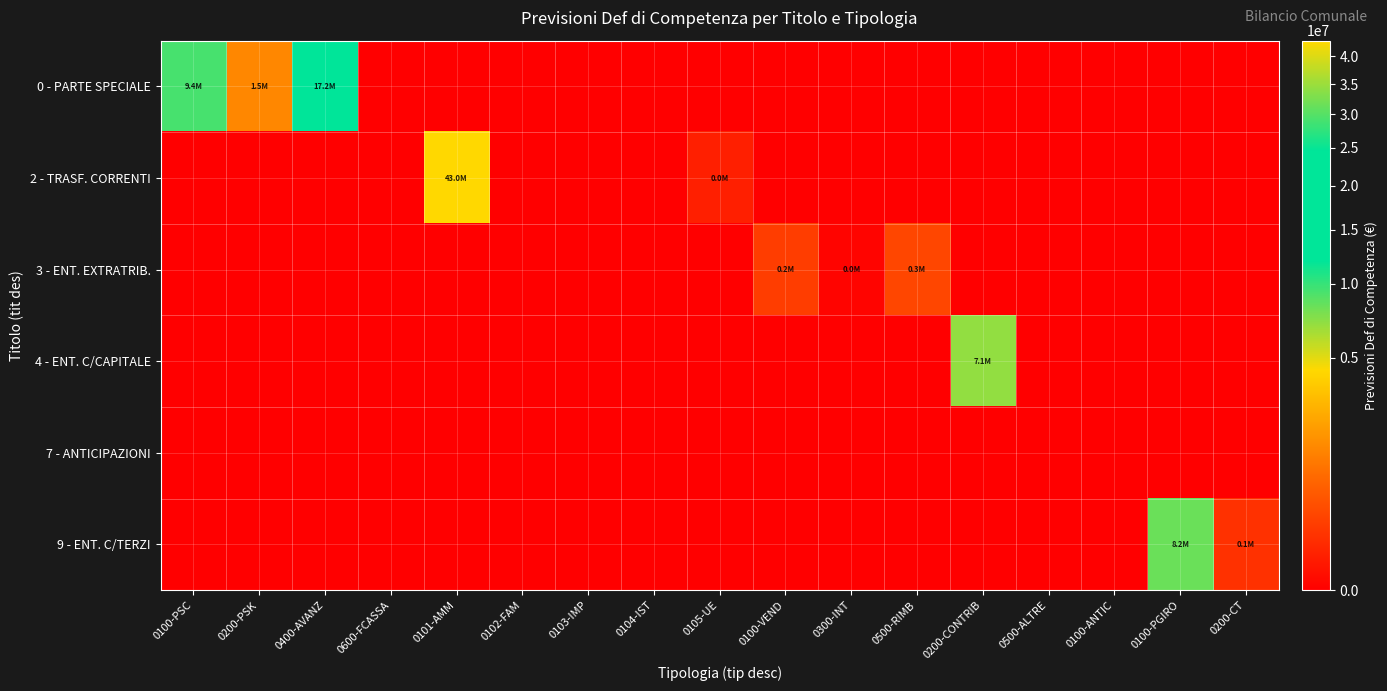

Count the number of categories in the chart.

17